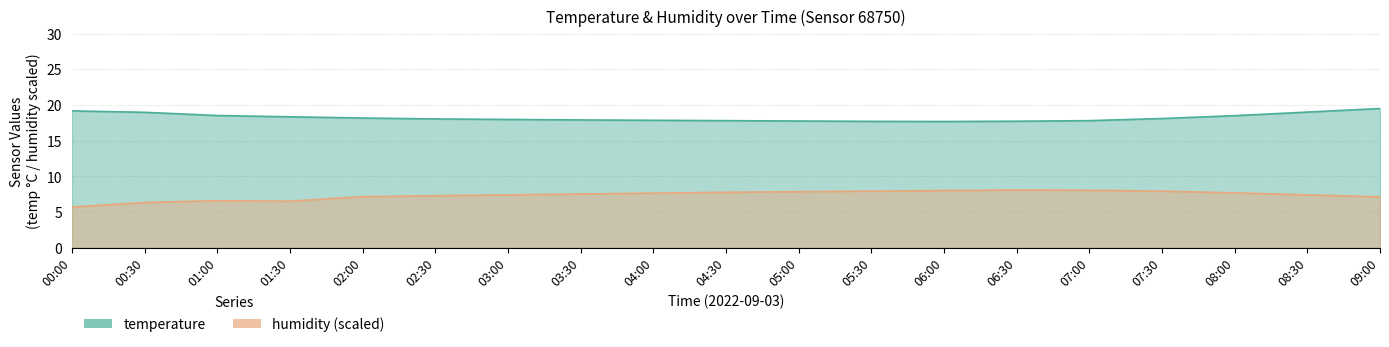

How many data points in temperature are less than 18?

9